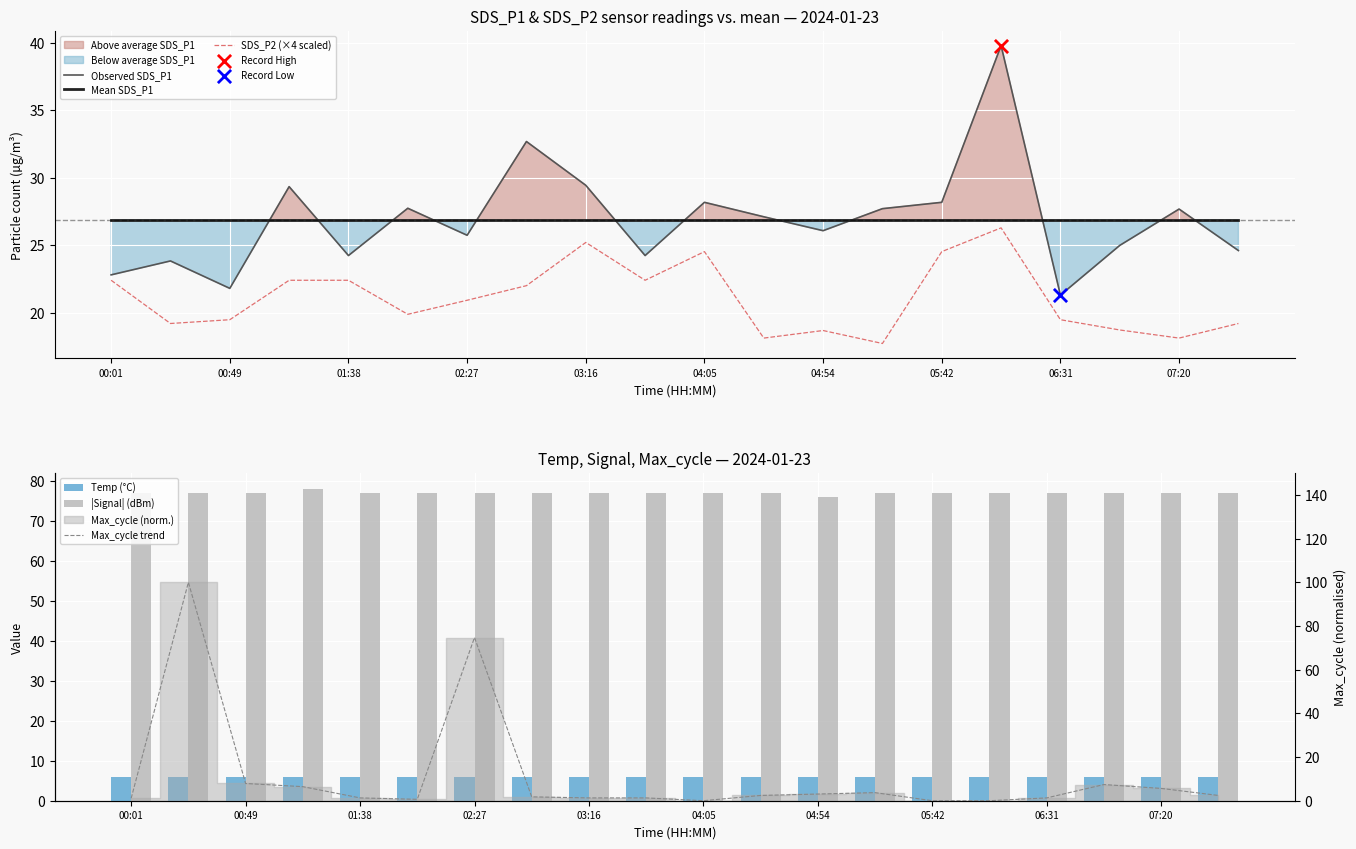

Which series reaches the minimum Y coordinate?

Max_cycle trend